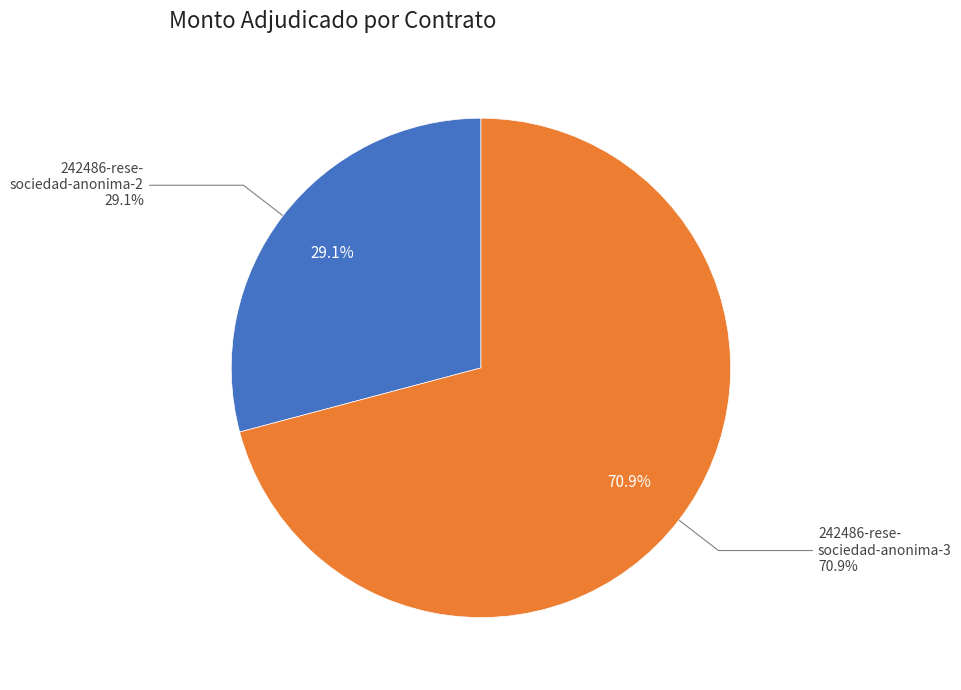

Combined, do 242486-rese-sociedad-anonima-2 and 242486-rese-sociedad-anonima-3 account for over 50%?

Yes